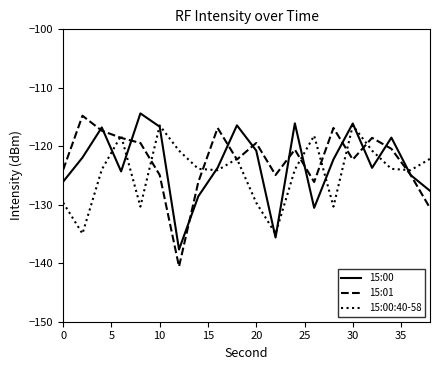

Does the chart display data point markers on the line(s)?

No